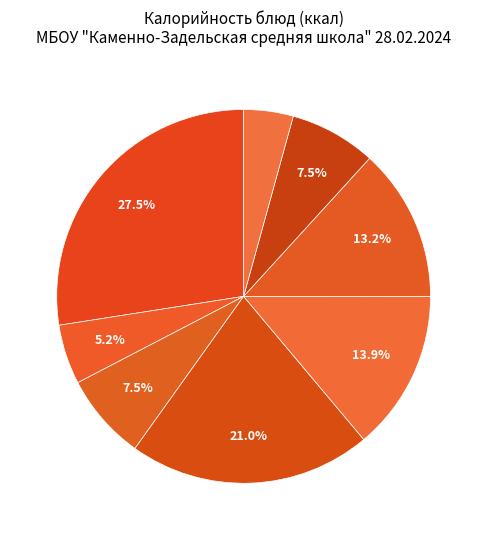

How many slices are in this pie chart?

8